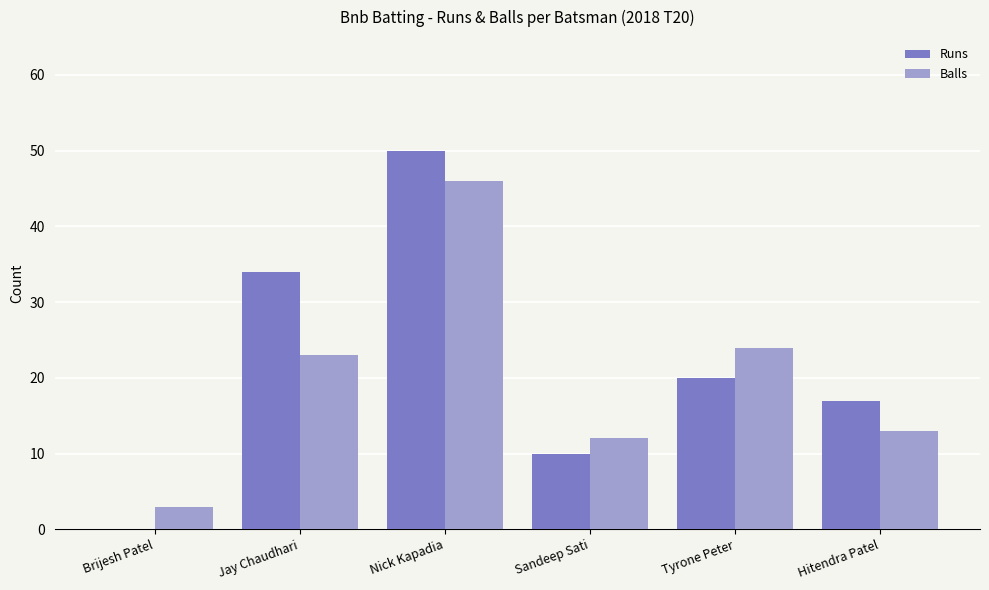

The Runs series shows 50 at Nick Kapadia. True or false?

True